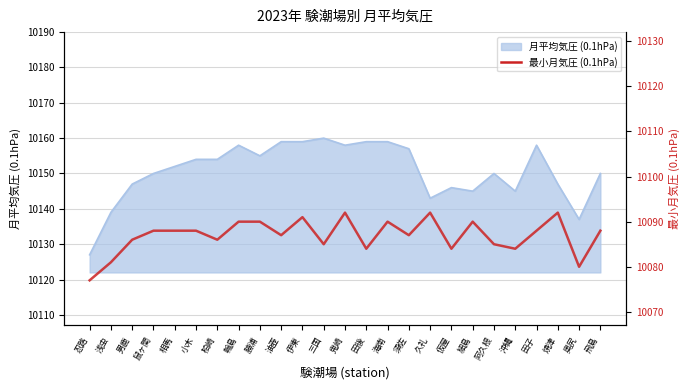

The value at 久礼 is 13429. True or false?

False